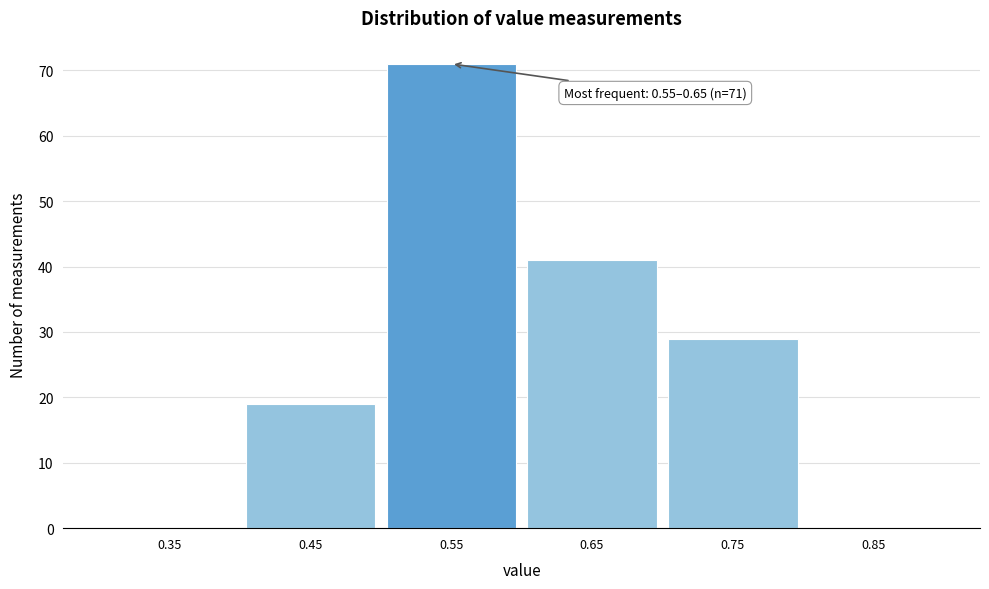

Reading left to right, transcribe all the data shown in this chart.

0.35=0	0.45=19	0.55=71	0.65=41	0.75=29	0.85=0